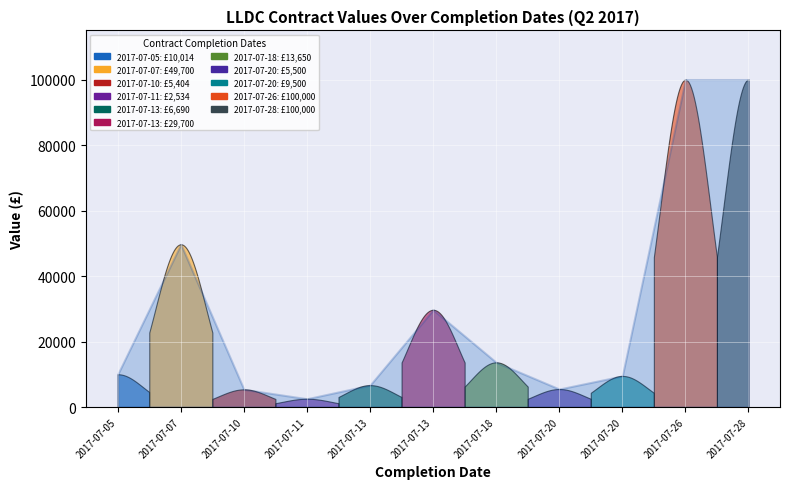

Rank the categories by value from highest to lowest.

2017-07-26, 2017-07-28, 2017-07-07, 2017-07-13, 2017-07-18, 2017-07-05, 2017-07-20, 2017-07-13, 2017-07-20, 2017-07-10, 2017-07-11